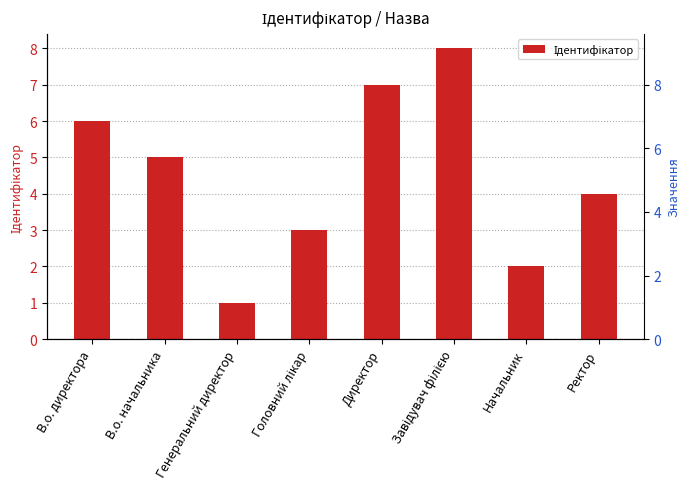

The chart shows a value of 7 at Директор. True or false?

True